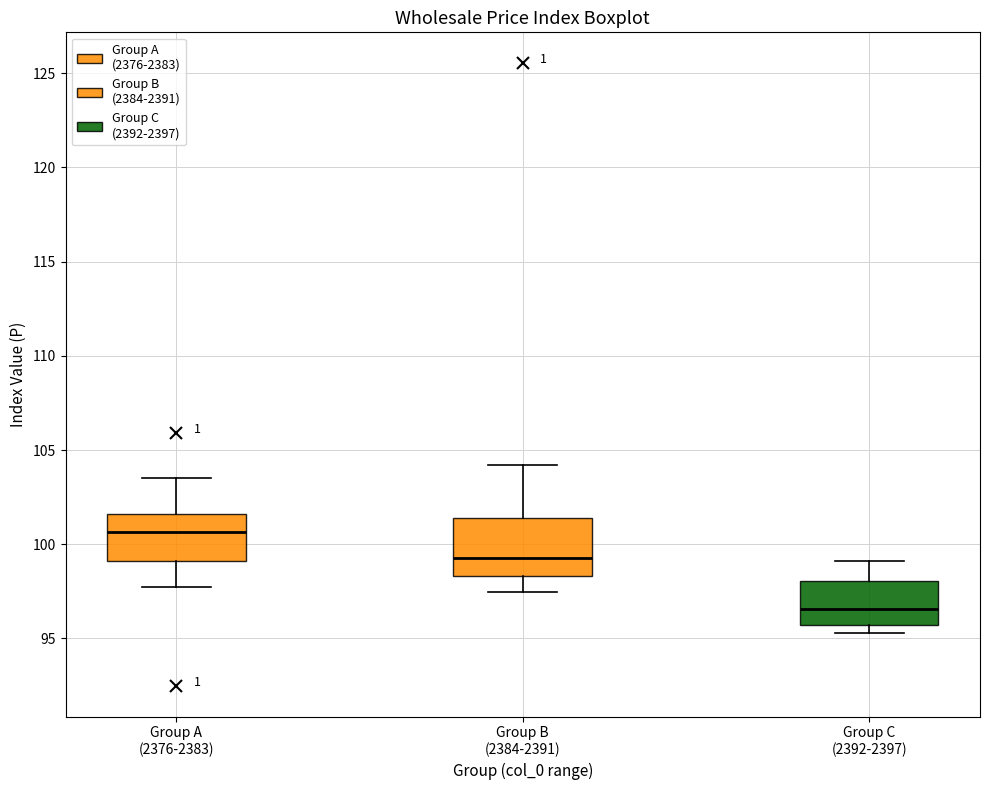

Reading left to right, read every box against the y-axis: the position of its median line, the range the box covers, and the ends of its whiskers. The values are not printed on the chart, so give them approximately, as read against the axis.

Group A (2376-2383): median 100.5, box 99.0 to 101.5, whiskers 97.5 to 103.5
Group B (2384-2391): median 99.5, box 98.5 to 101.5, whiskers 97.5 to 104.0
Group C (2392-2397): median 96.5, box 95.5 to 98.0, whiskers 95.5 (just below the box's lower edge) to 99.0